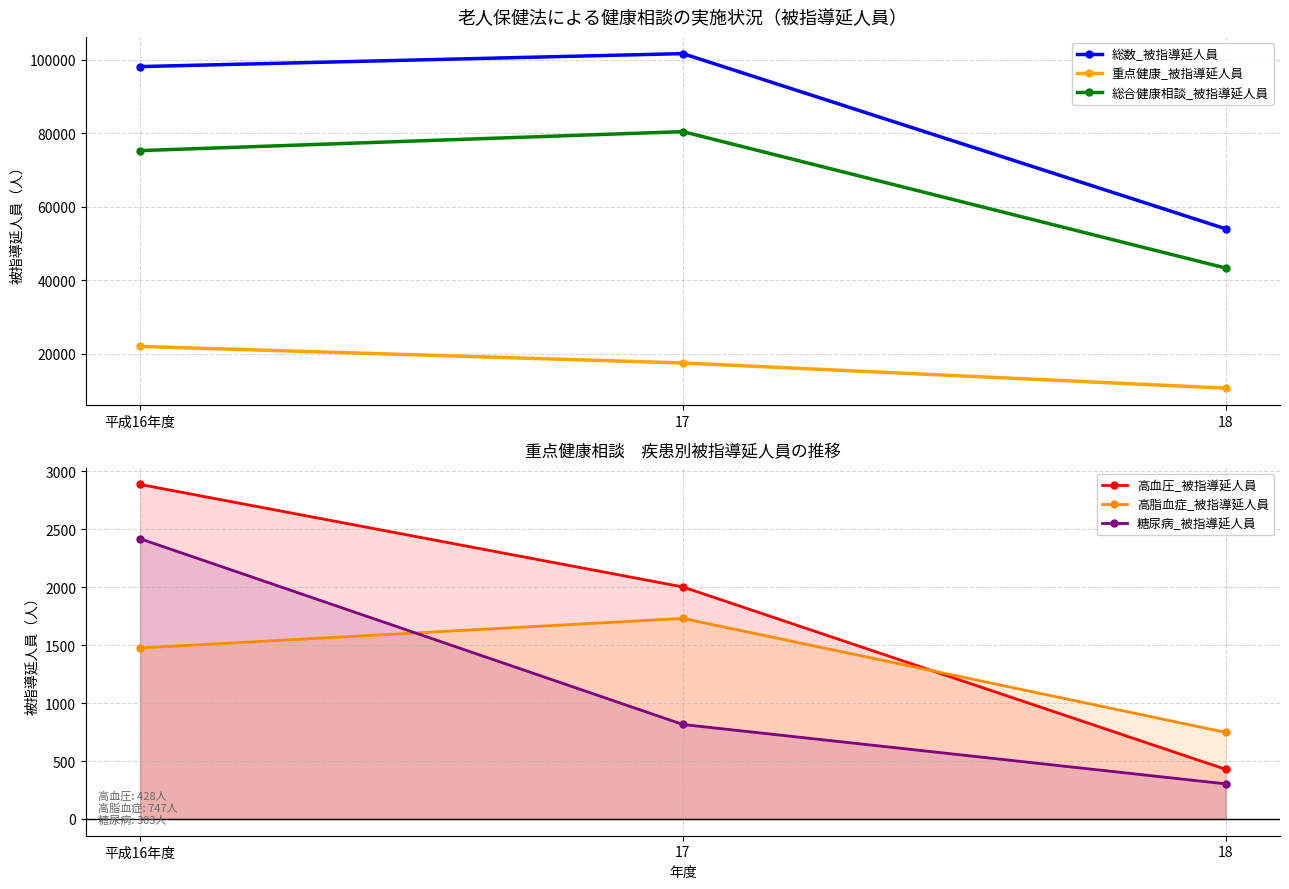

What are all the series names shown in the legend?

総数_被指導延人員, 重点健康_被指導延人員, 総合健康相談_被指導延人員, 高血圧_被指導延人員, 高脂血症_被指導延人員, 糖尿病_被指導延人員